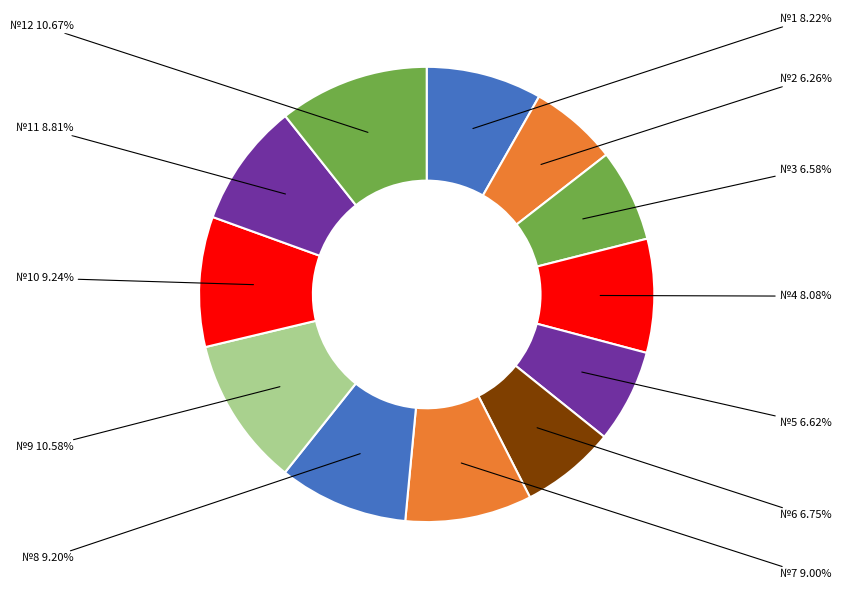

Count the number of slices in the pie.

12